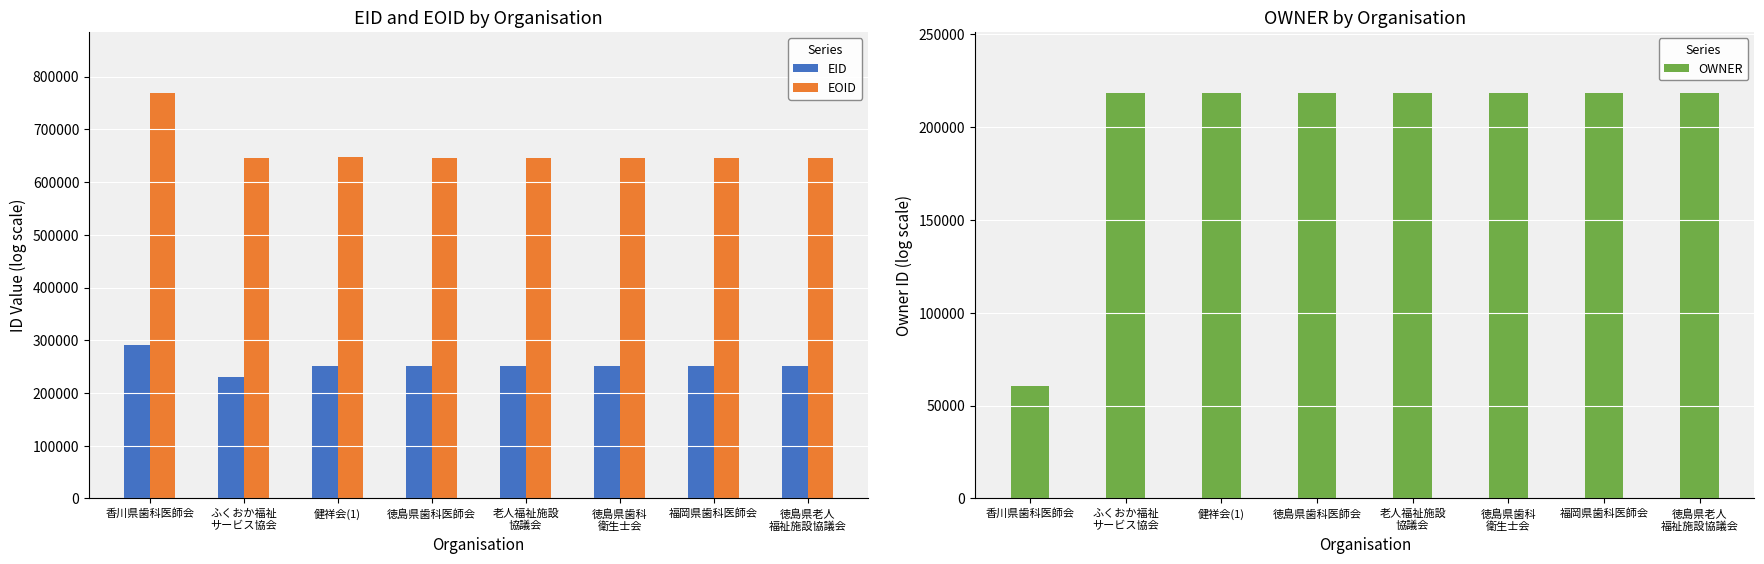

Reading left to right, extract all data points from this chart.

EID: 香川県歯科医師会=291278	ふくおか福祉
サービス協会=229916	健祥会(1)=252113	徳島県歯科医師会=251709	老人福祉施設
協議会=251708	徳島県歯科
衛生士会=251706	福岡県歯科医師会=251705	徳島県老人
福祉施設協議会=251703
EOID: 香川県歯科医師会=769228	ふくおか福祉
サービス協会=646371	健祥会(1)=647022	徳島県歯科医師会=646380	老人福祉施設
協議会=646379	徳島県歯科
衛生士会=646375	福岡県歯科医師会=646374	徳島県老人
福祉施設協議会=646372
OWNER: 香川県歯科医師会=60426	ふくおか福祉
サービス協会=218229	健祥会(1)=218229	徳島県歯科医師会=218229	老人福祉施設
協議会=218229	徳島県歯科
衛生士会=218229	福岡県歯科医師会=218229	徳島県老人
福祉施設協議会=218229